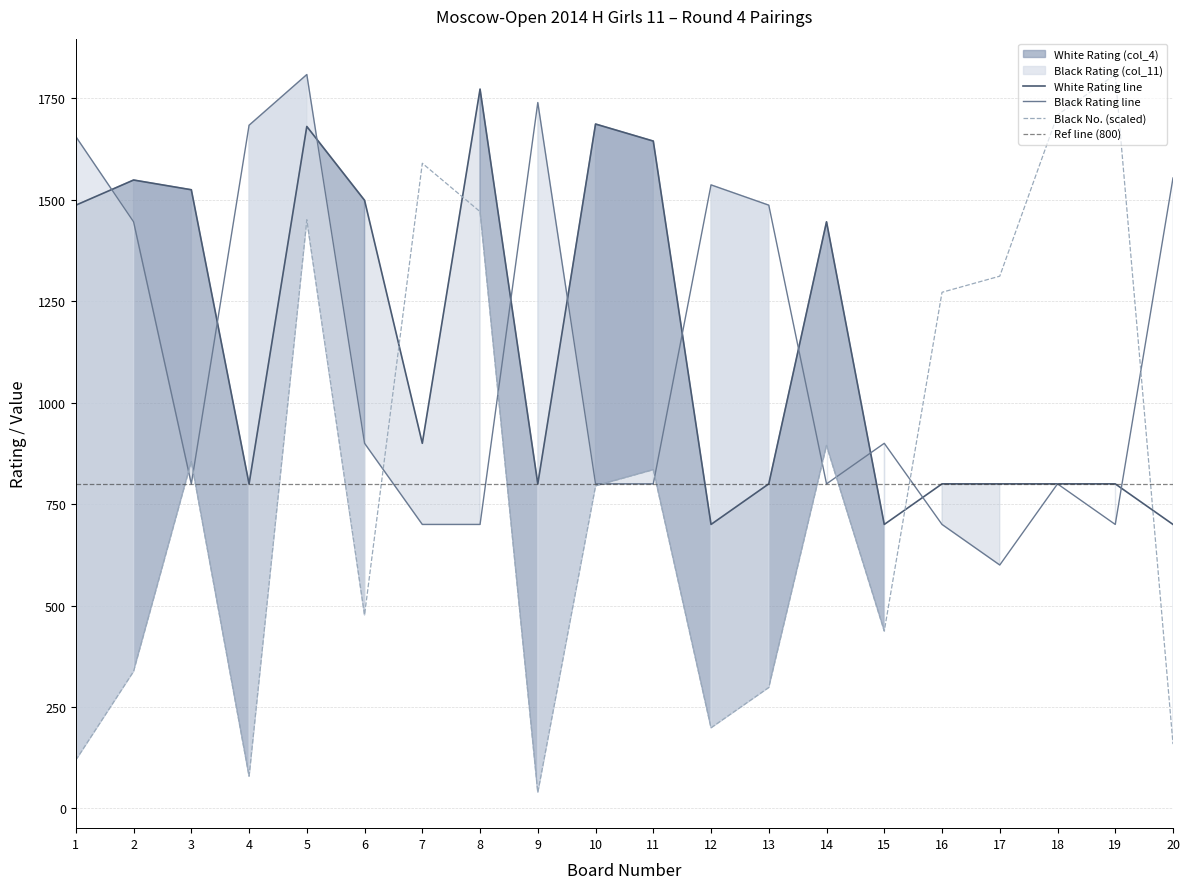

How many values in the Black No. (col_10) series exceed 834?

10